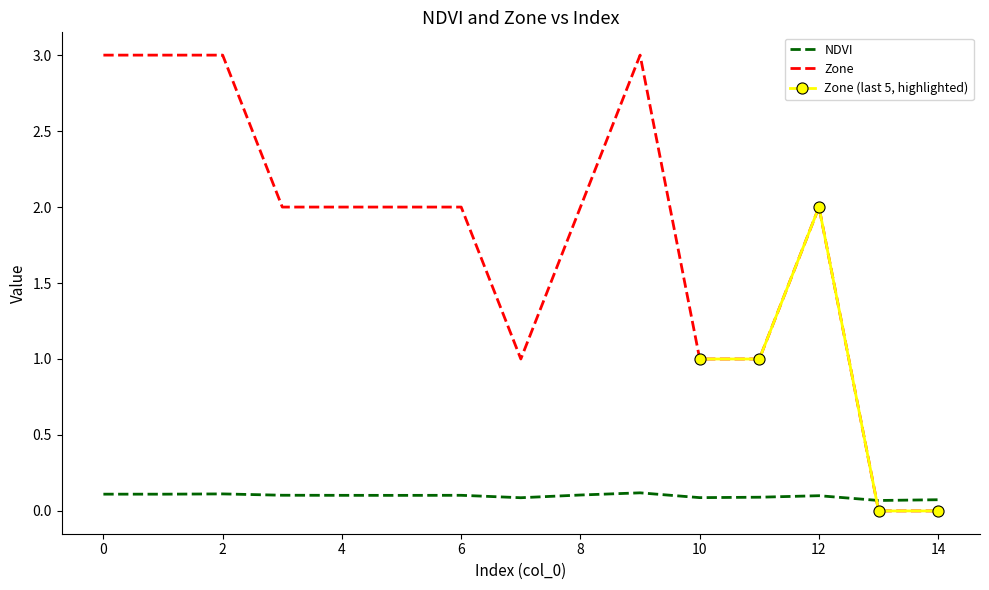

At which category does Zone reach its first local valley?

7